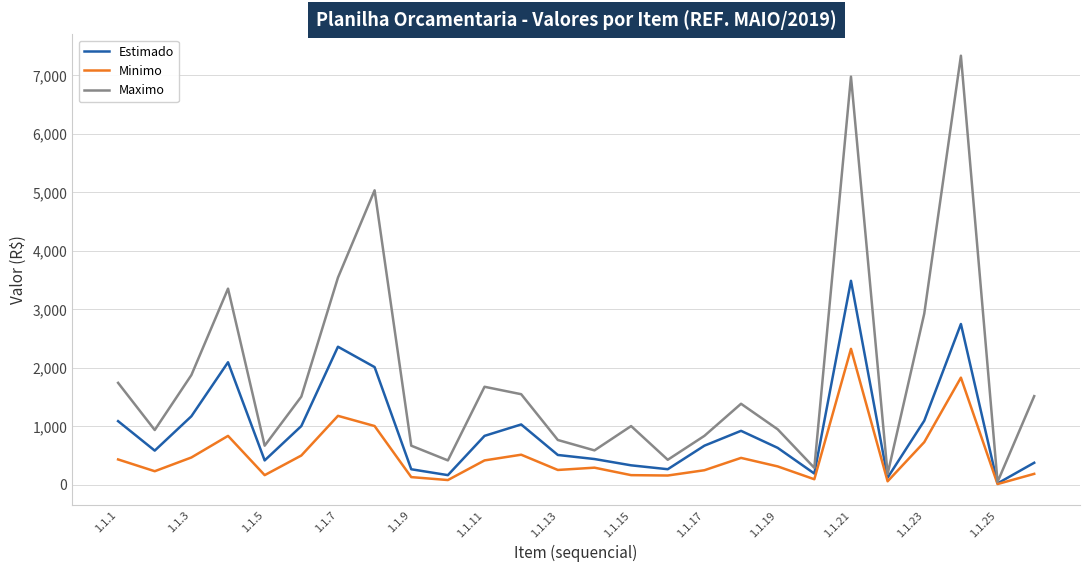

At how many categories does at least one series exceed 4350?

3